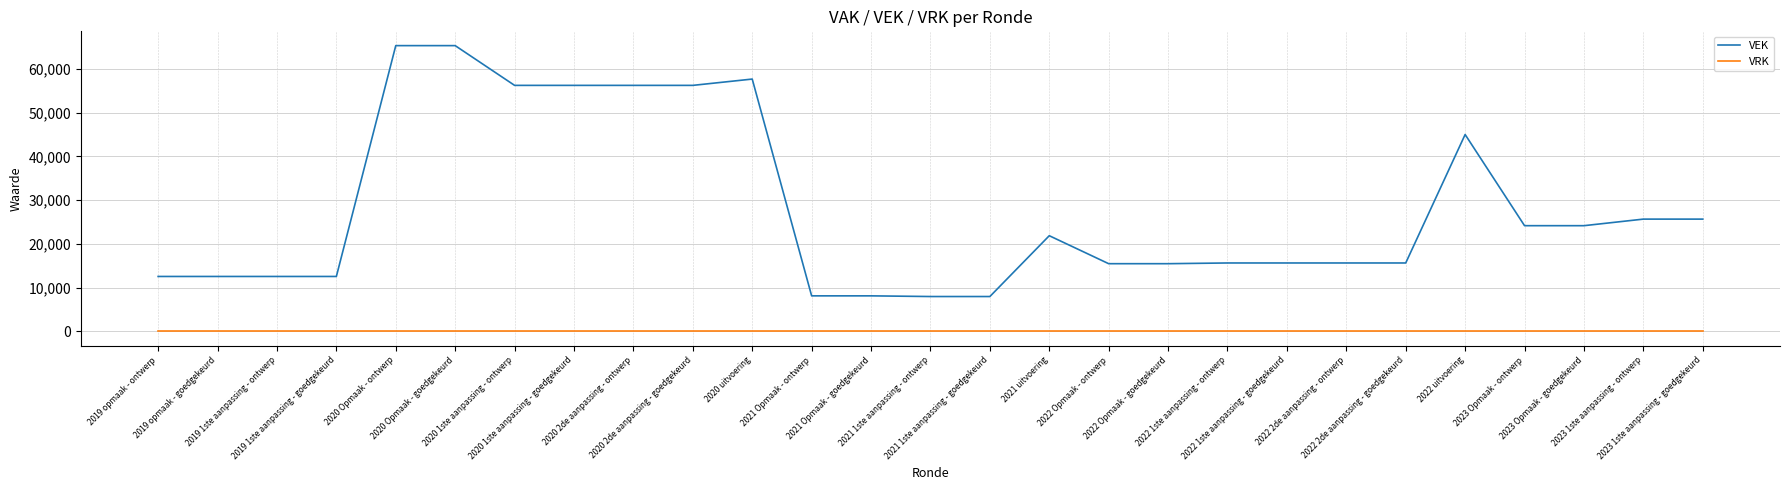

True or false: VEK and VRK cross at least once.

False